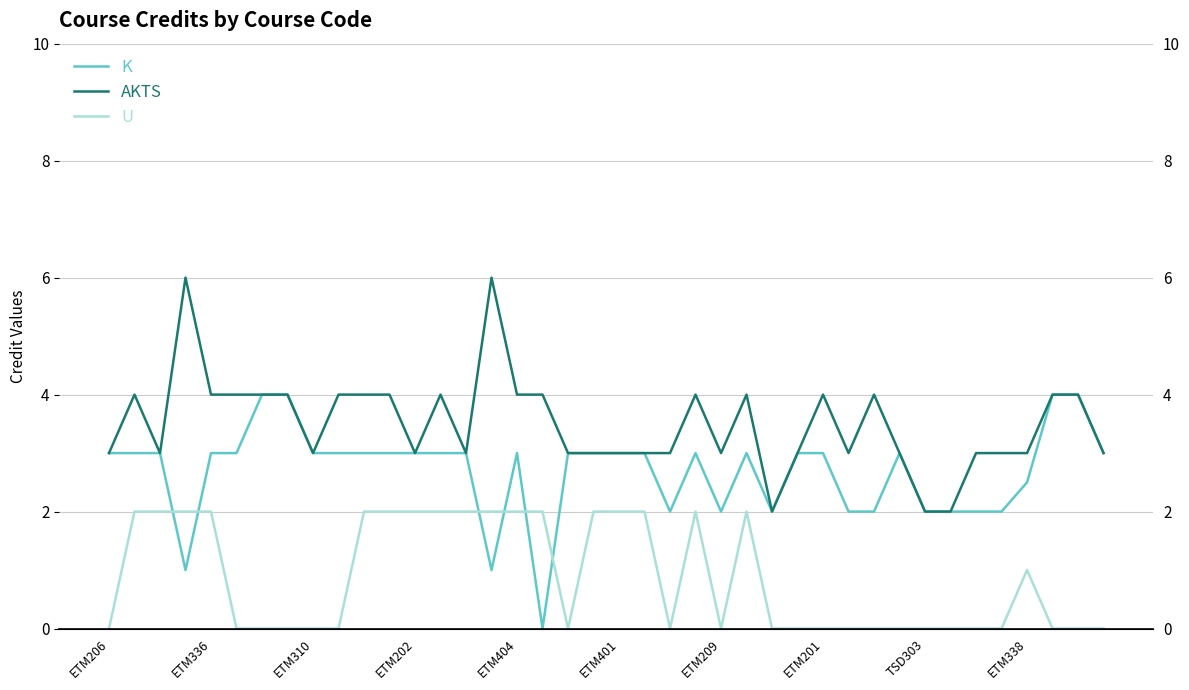

At which label is AKTS closest to 4?

ETM336